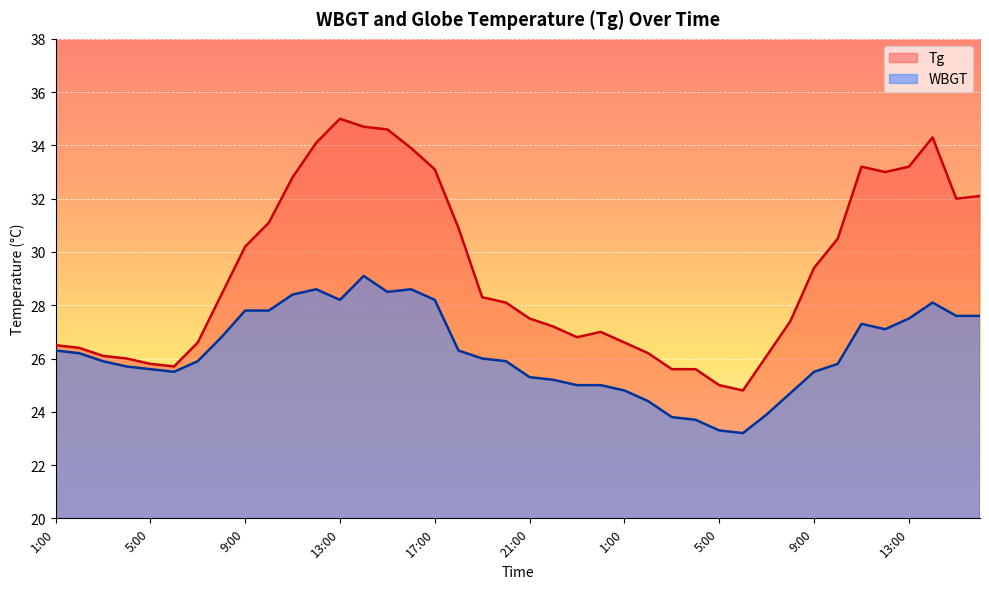

Is the value of Tg at 8:00 greater than the value of WBGT at 2:00?

Yes